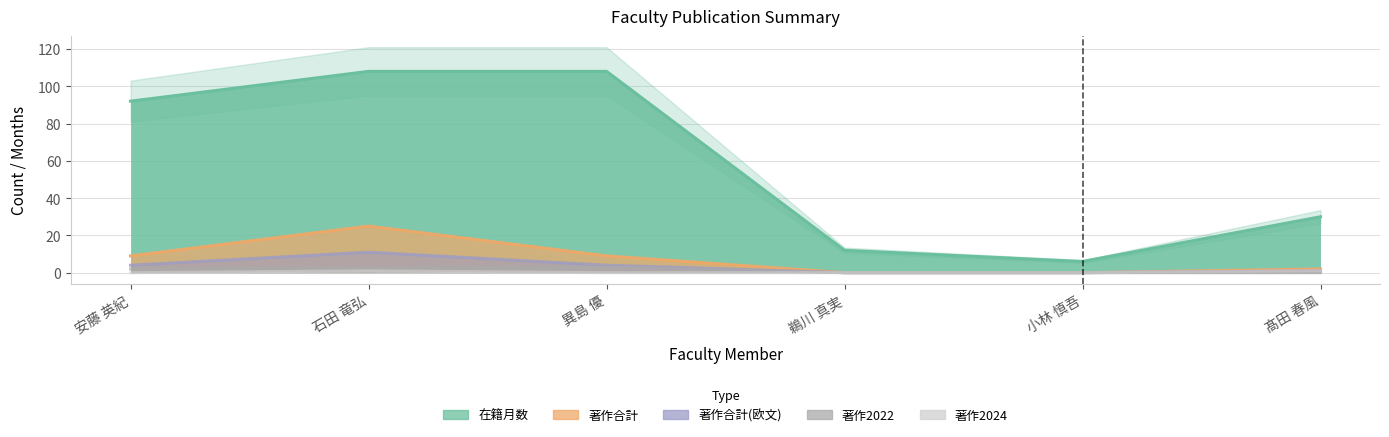

Which series has the largest total across all categories?

在籍月数